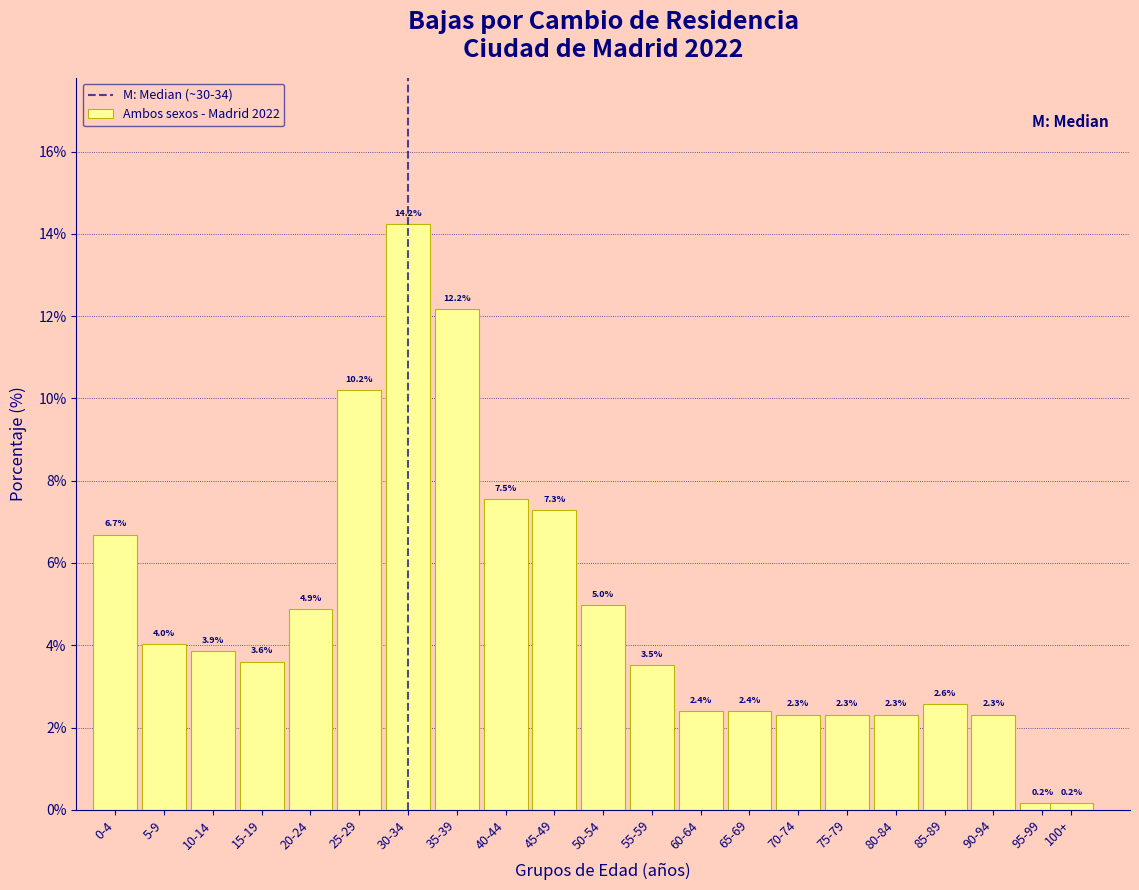

Reading right to left, extract all data points from this chart.

100+=0.2	95-99=0.2	90-94=2.3	85-89=2.6	80-84=2.3	75-79=2.3	70-74=2.3	65-69=2.4	60-64=2.4	55-59=3.5	50-54=5.0	45-49=7.3	40-44=7.5	35-39=12.2	30-34=14.2	25-29=10.2	20-24=4.9	15-19=3.6	10-14=3.9	5-9=4.0	0-4=6.7